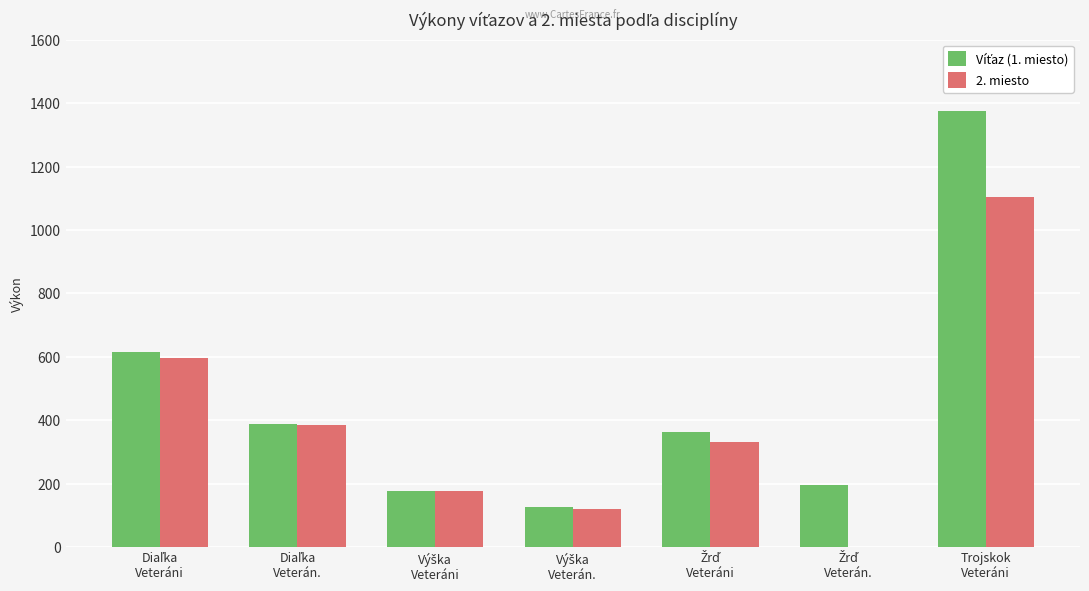

What is the greatest value displayed?

1374